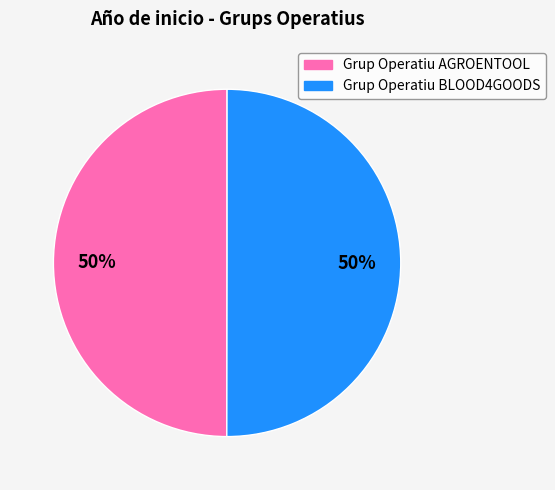

Is it true that Grup Operatiu AGROENTOOL is 56% of the pie?

False